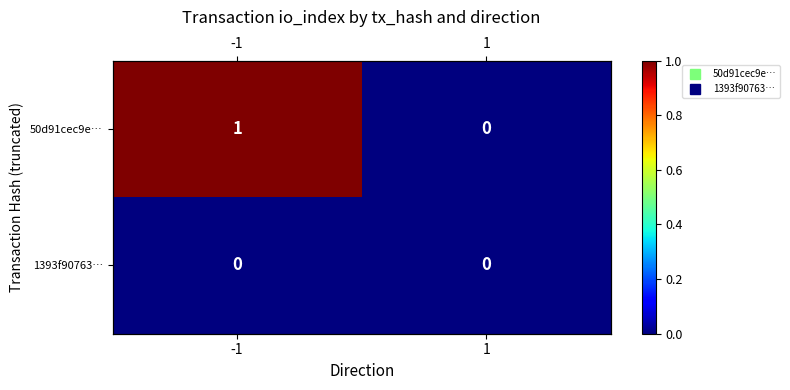

Is the value of 1393f90763… at 1 greater than the value of 50d91cec9e… at -1?

No